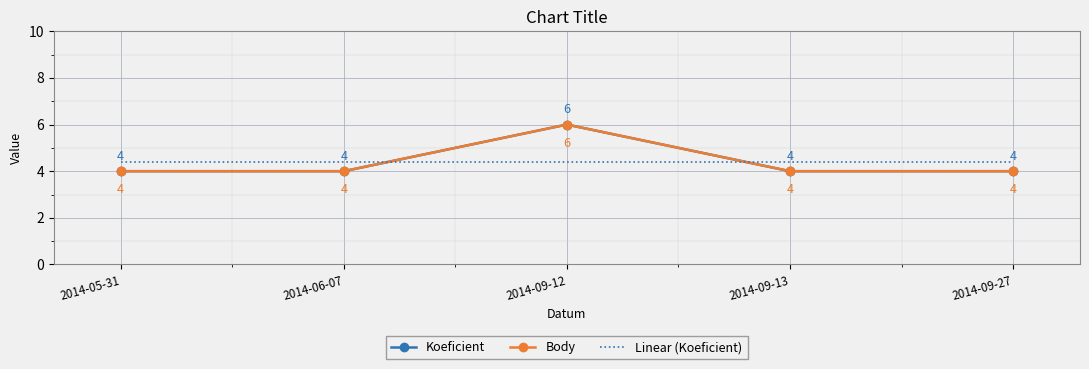

At which label does Body reach its minimum?

2014-05-31